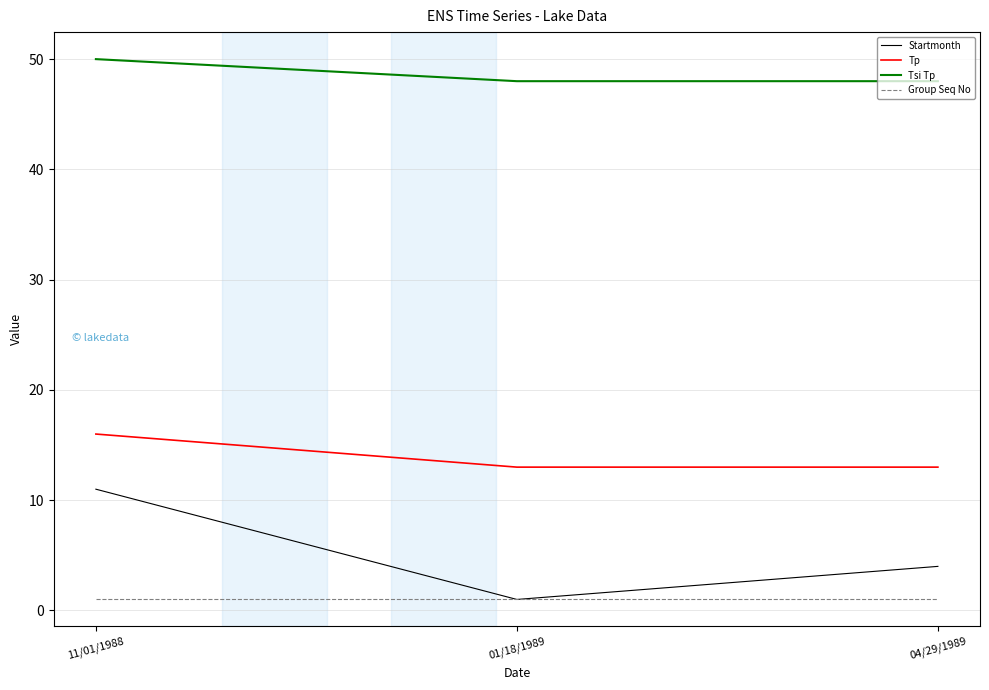

What is the average value of the Startmonth series?

5